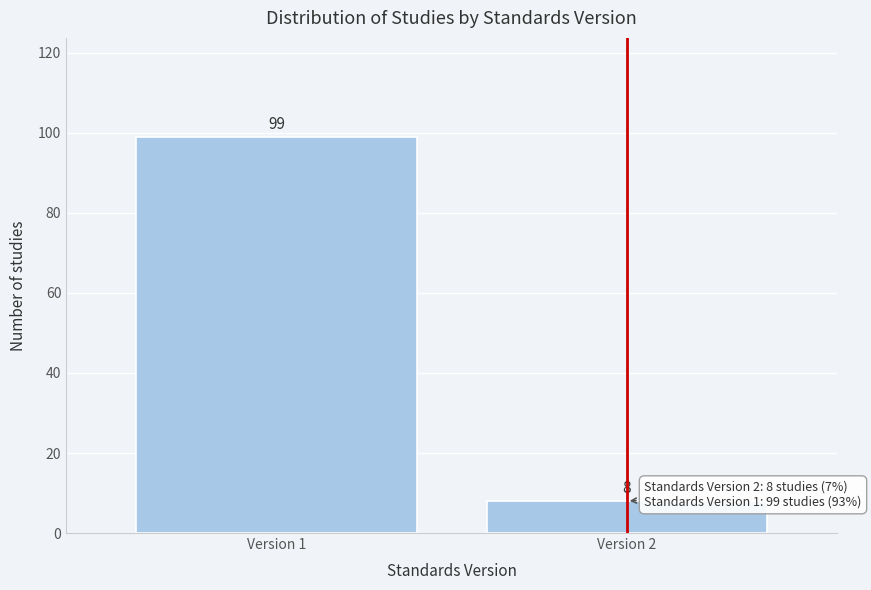

Reading left to right, extract all data points from this chart.

99	8